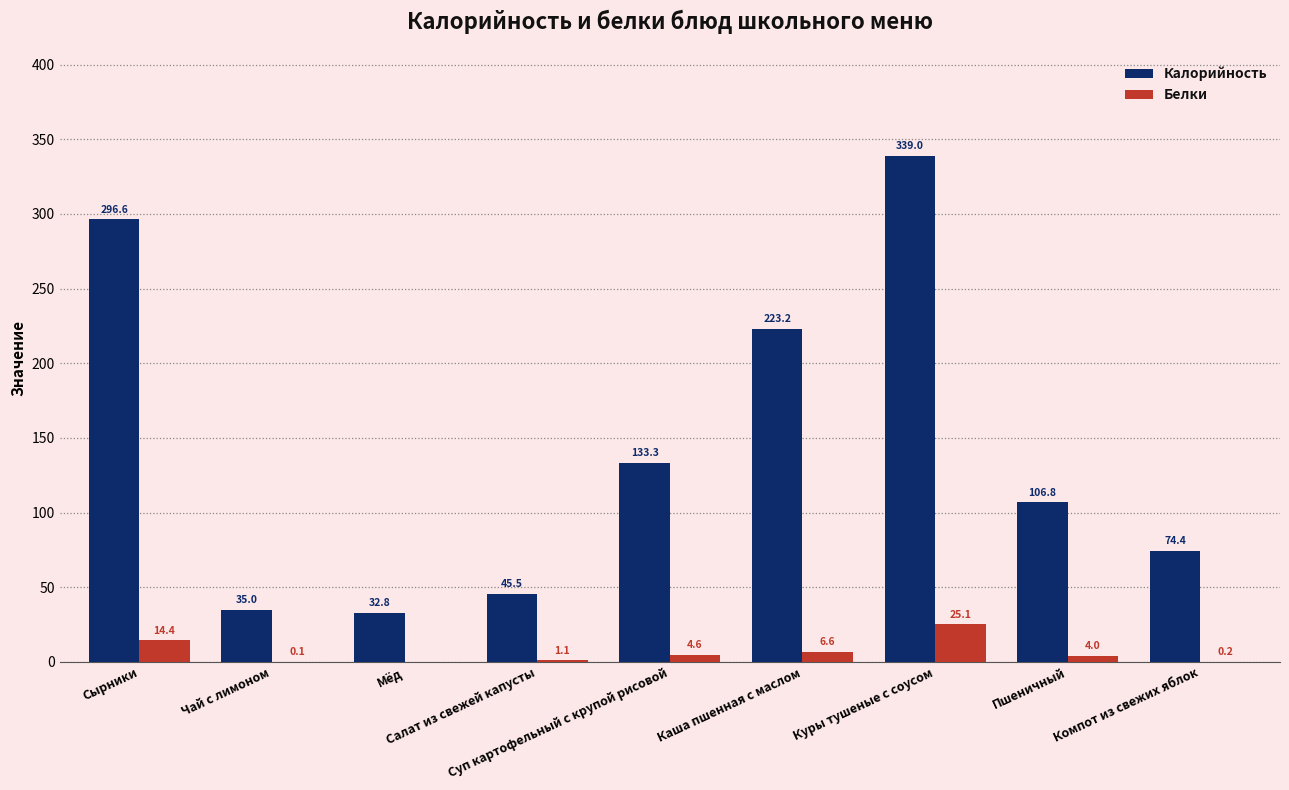

How many series are shown in this chart?

2